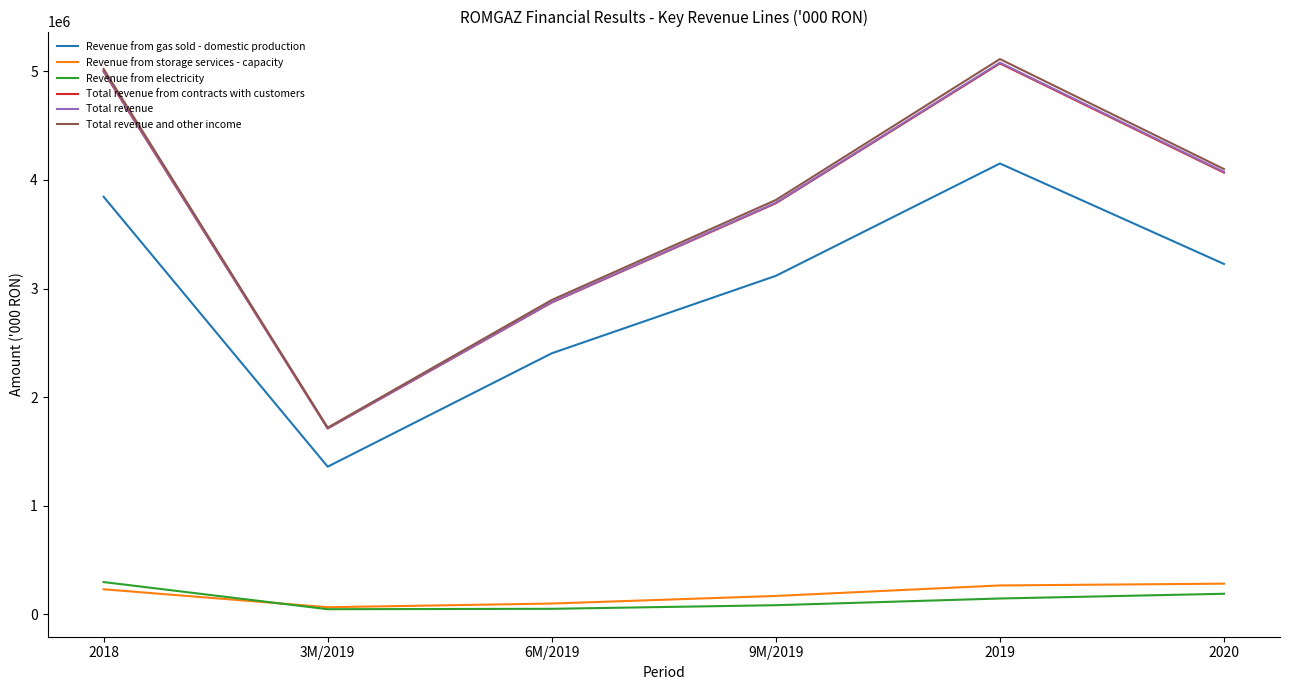

At which category does the chart reach its peak across all series?

2019